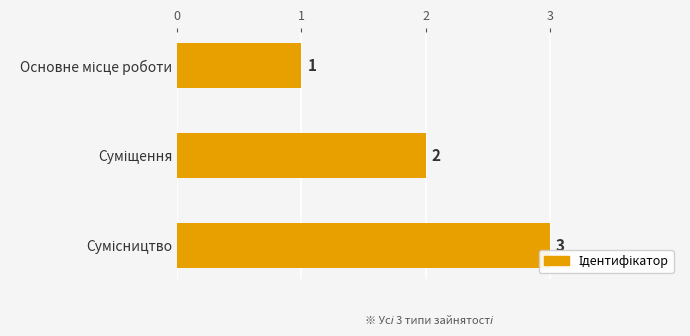

What is the greatest value displayed?

3